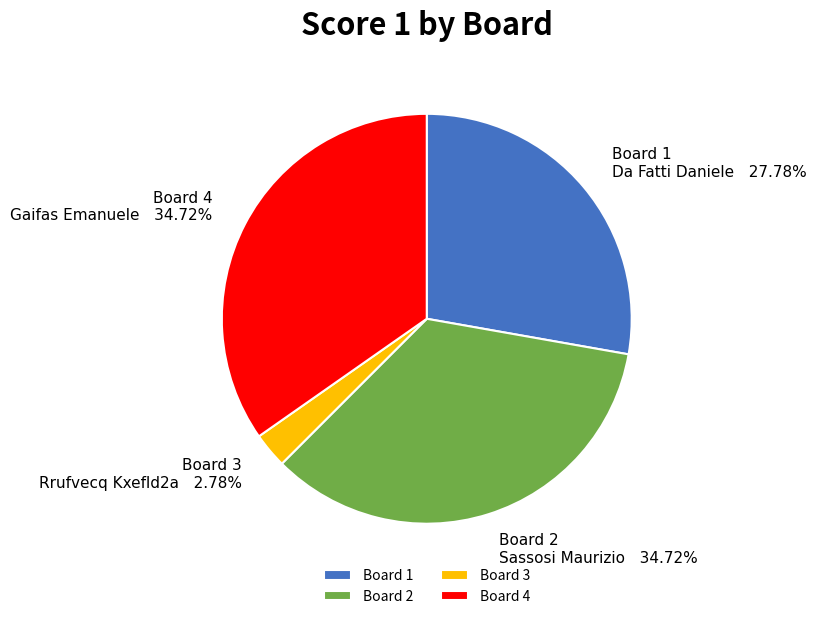

Is there any slice that represents more than half of the pie?

No